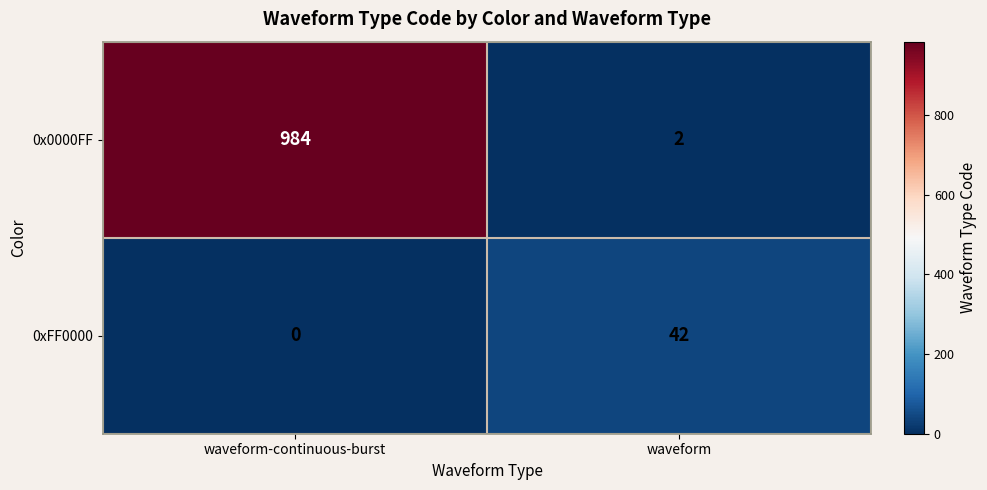

At which category is the sum across all series the highest?

waveform-continuous-burst